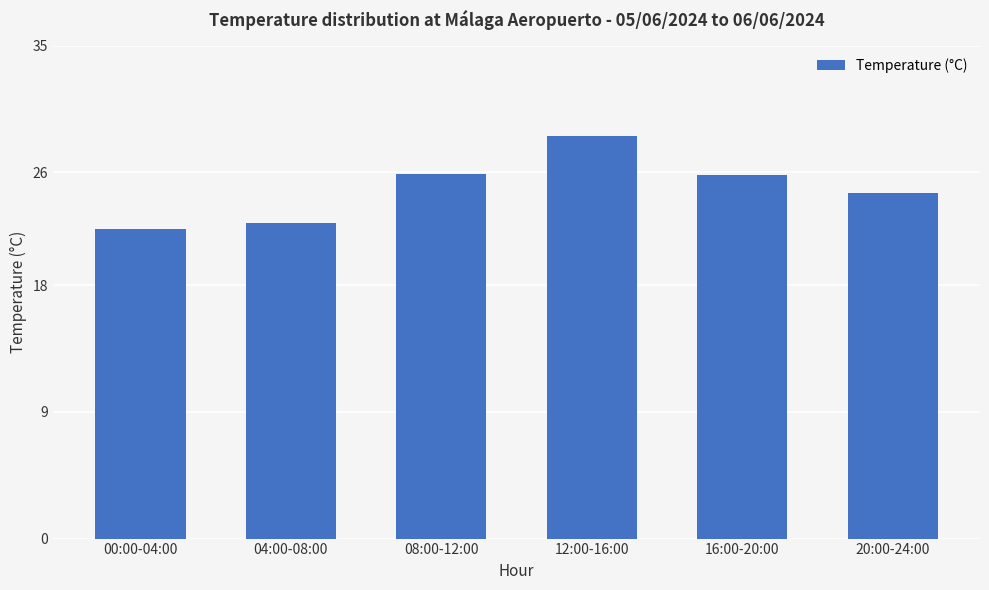

Are the bars grouped side by side (vs. stacked)?

No